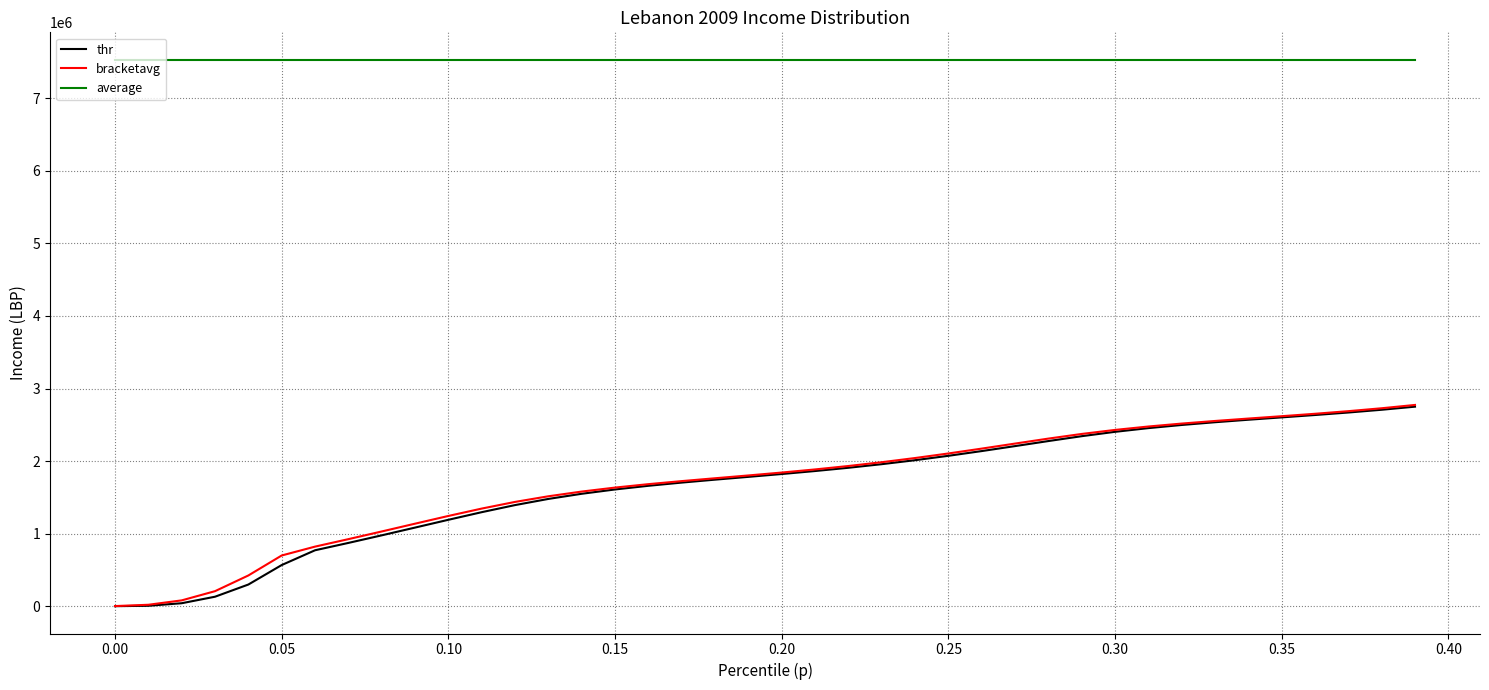

True or false: average and bracketavg intersect in this chart.

False